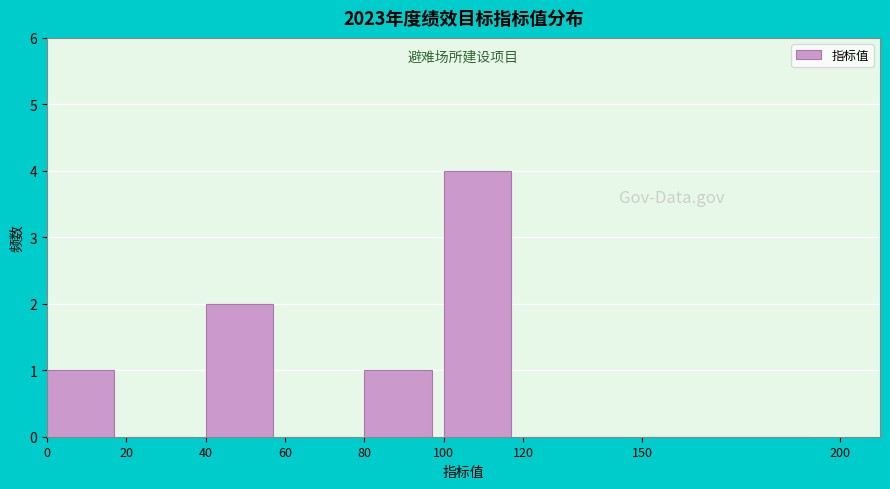

Reading left to right, transcribe this chart: for each bar, give the range it covers on the x-axis and its height. The values are not printed on the chart, so give them approximately, as read against the axis.

0 to 20: 1
20 to 40: 0
40 to 60: 2
60 to 80: 0
80 to 100: 1
100 to 120: 4
120 to 150: 0
150 to 200: 0